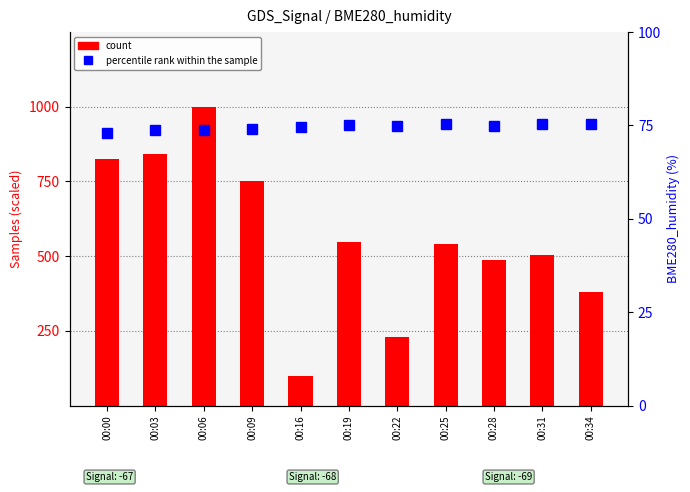

What is the difference between the count values at 00:22 and 00:25?

312.0